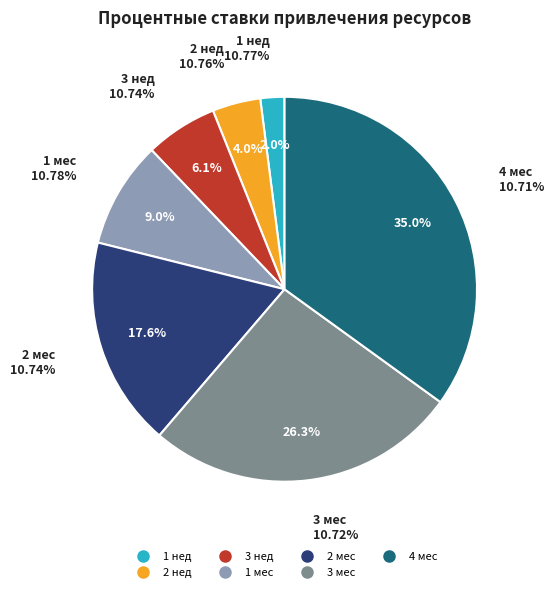

How many slices are in this pie chart?

7